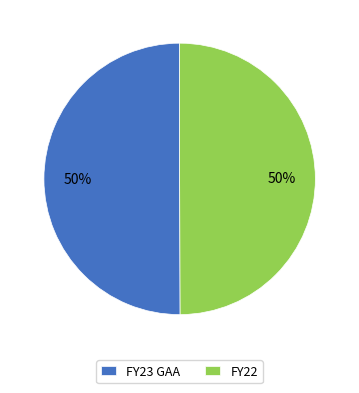

To the nearest percent, what is the average slice percentage?

50%